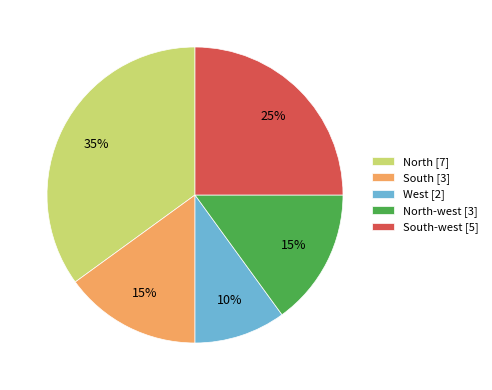

Count the number of slices in the pie.

5